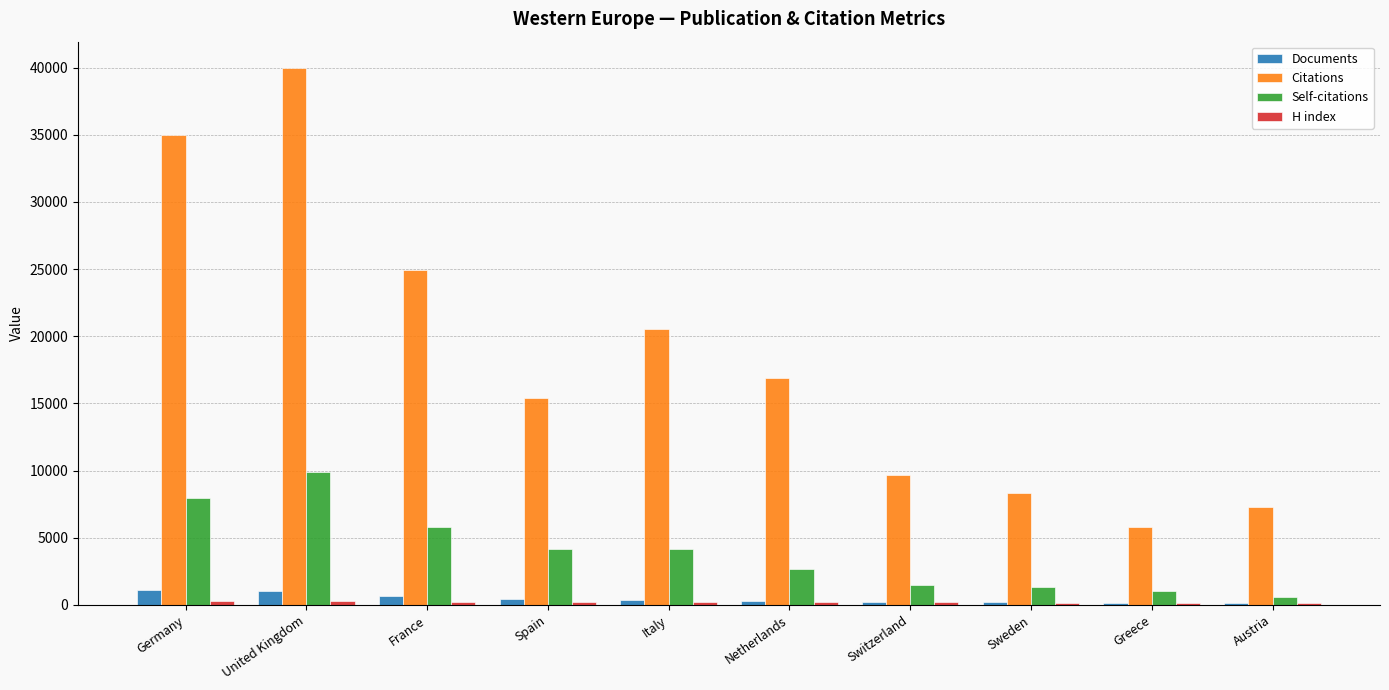

How many categories are shown in the chart?

10